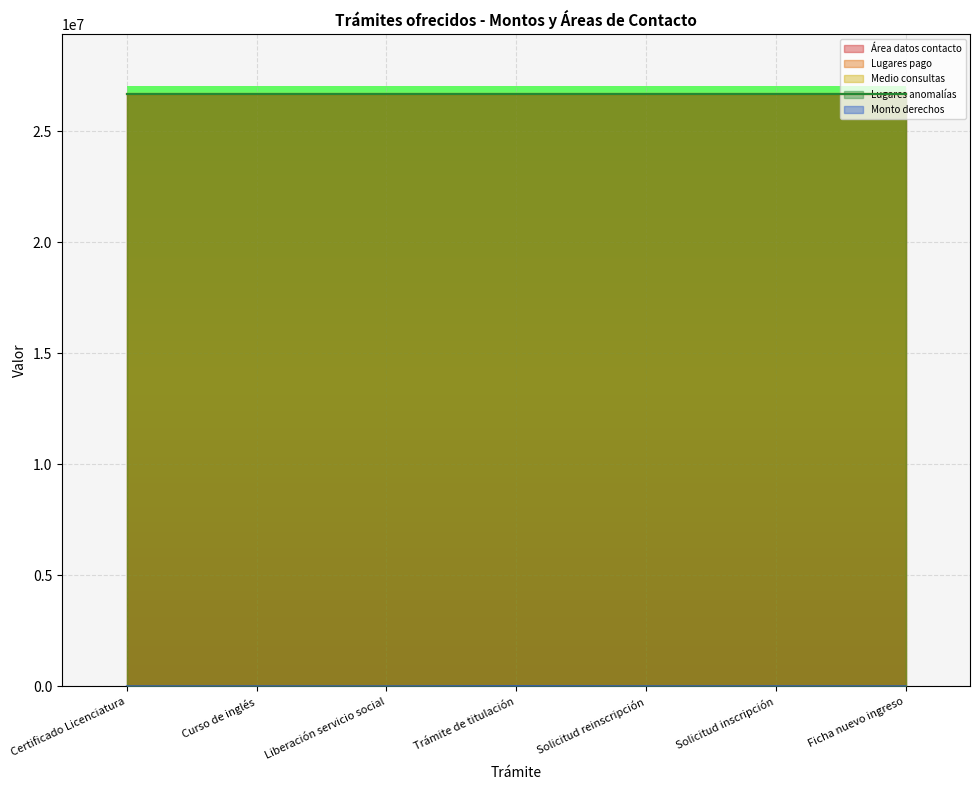

The Área datos contacto series shows 26687075 at Solicitud inscripción. True or false?

True